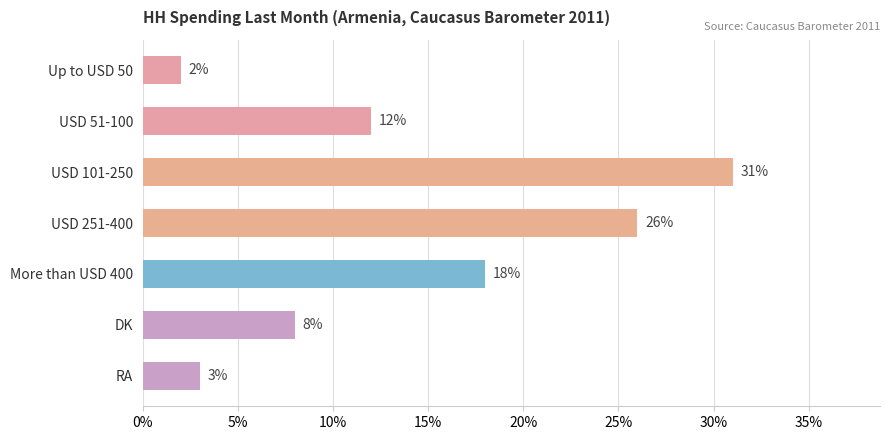

Are the bars horizontal?

Yes